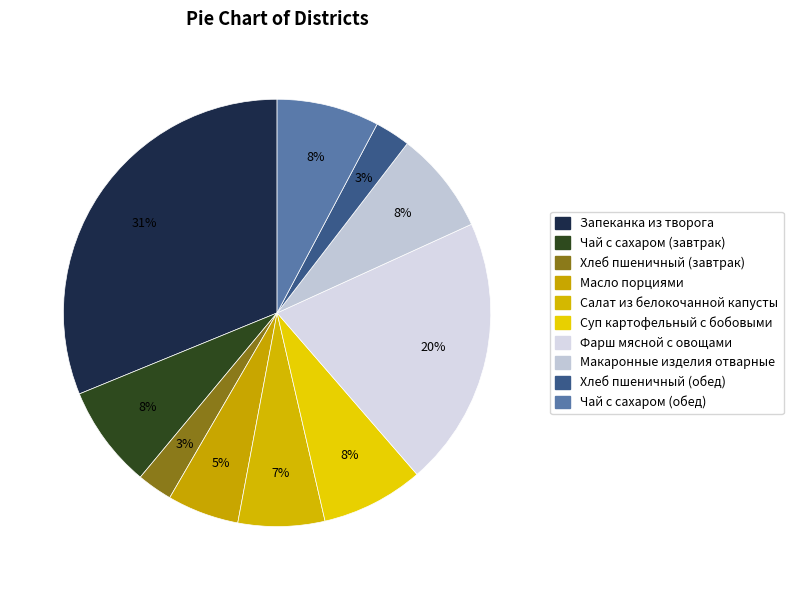

How many segments does this pie chart have?

10